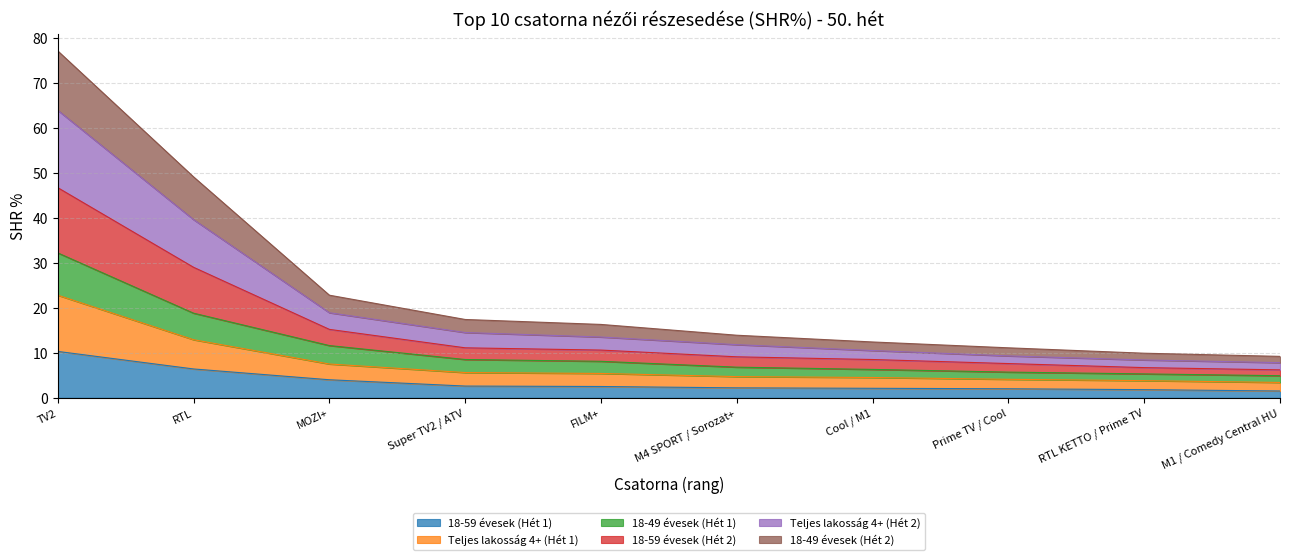

The 18-59 évesek (Hét 2) series shows 4.0 at Super TV2 / ATV. True or false?

False